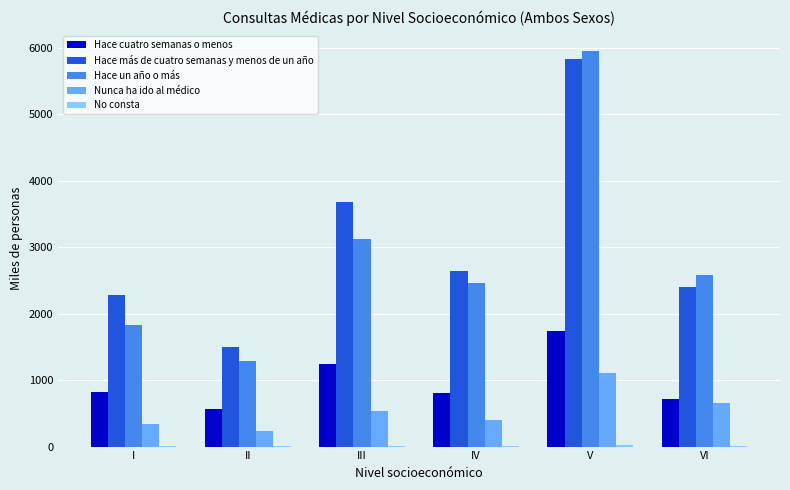

Which label corresponds to the largest value in the chart?

V